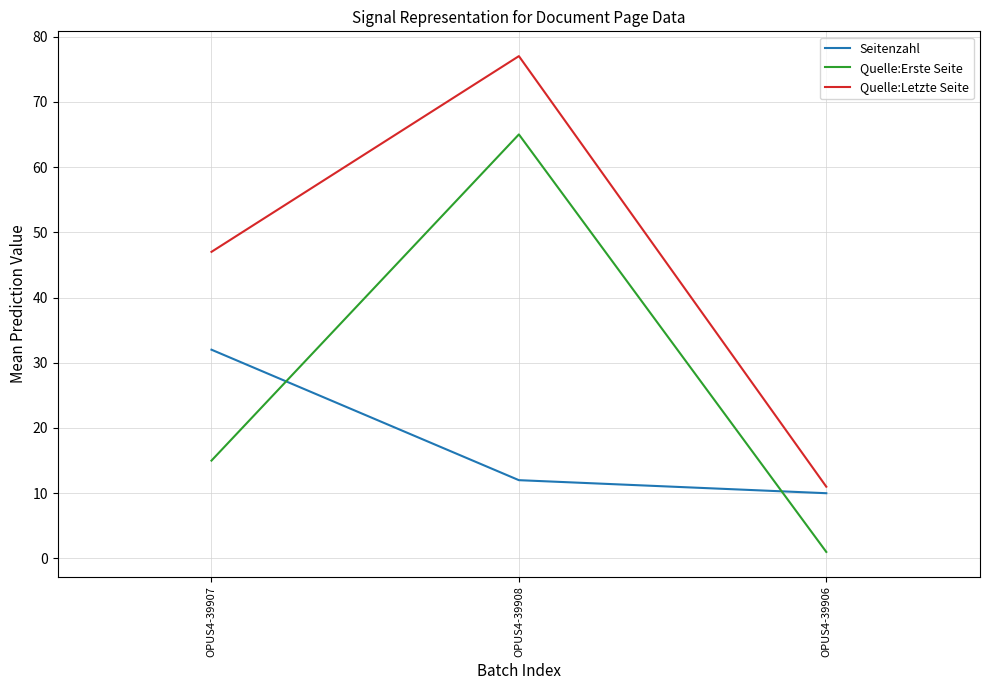

What are all the series names shown in the legend?

Seitenzahl, Quelle:Erste Seite, Quelle:Letzte Seite